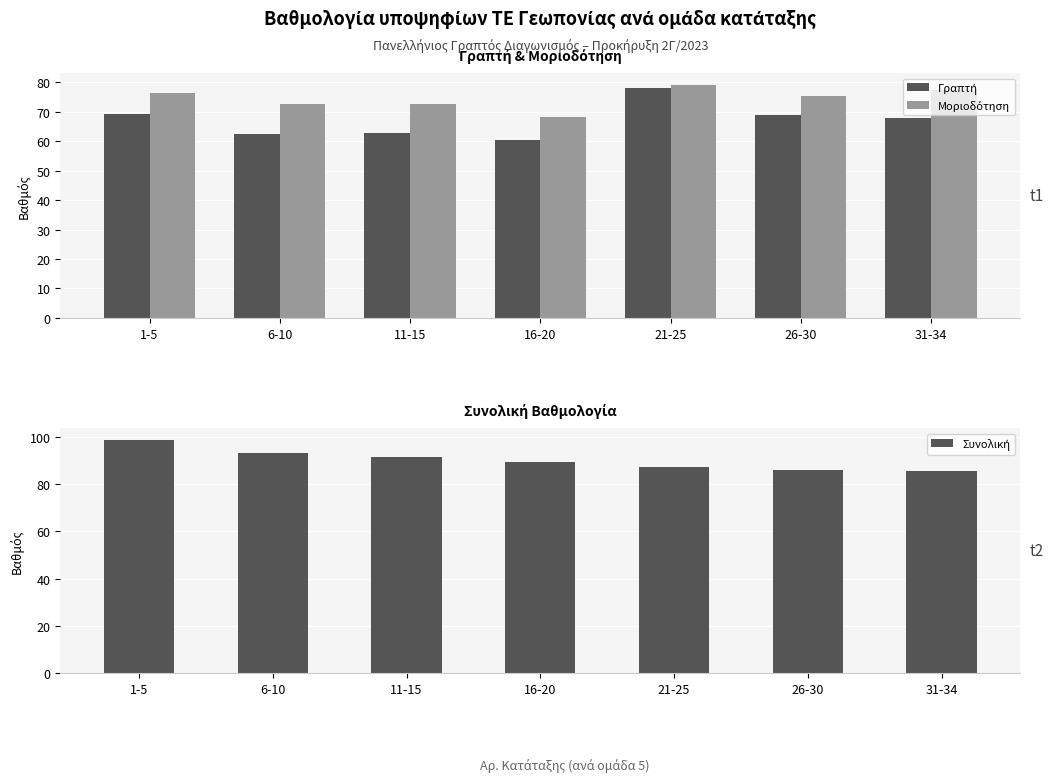

Which label corresponds to the smallest value in the chart?

16-20